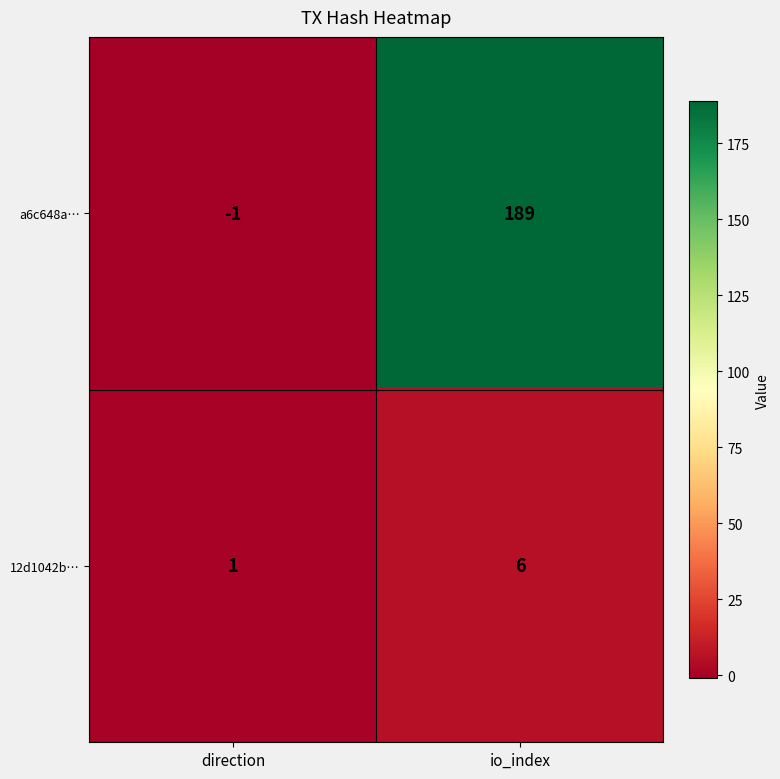

How many distinct data groups are displayed?

2